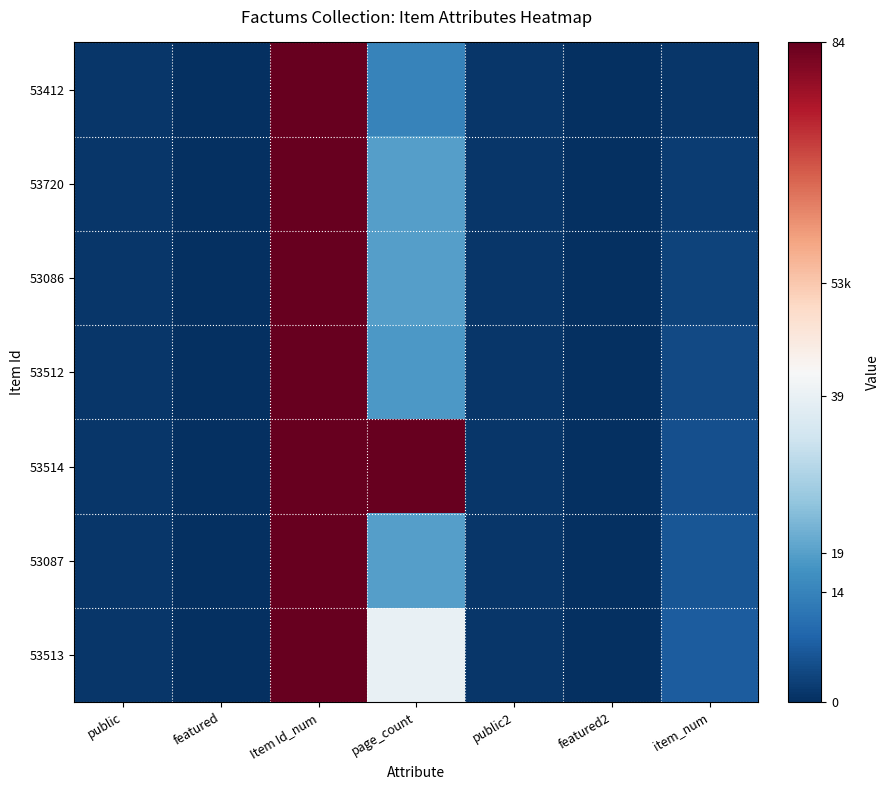

What is the total value across all series at public2?

7